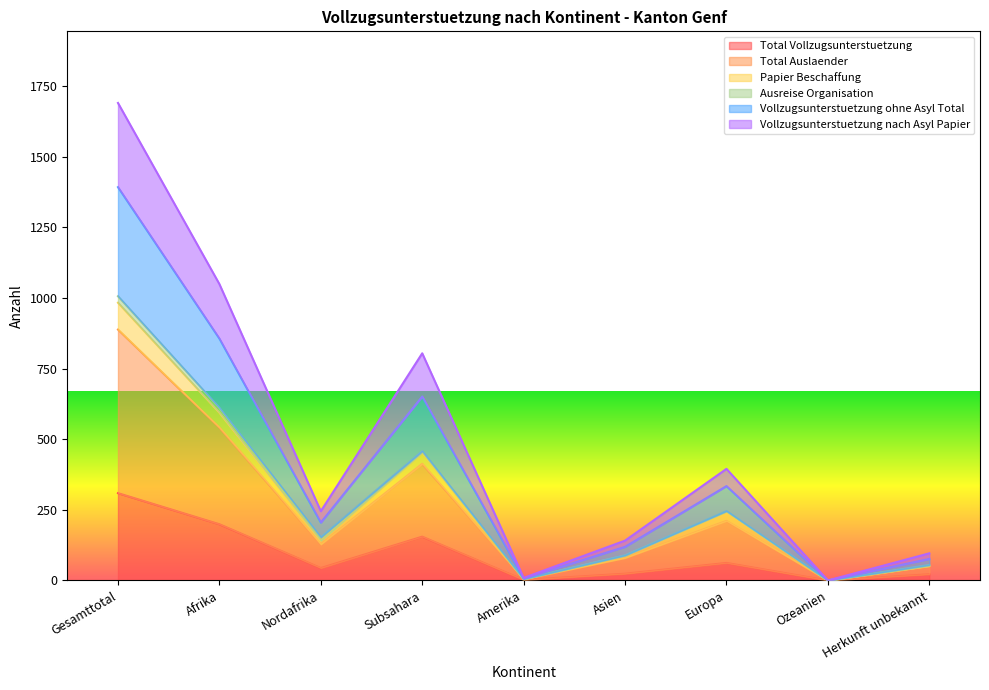

At which category is the sum across all series the highest?

Gesamttotal